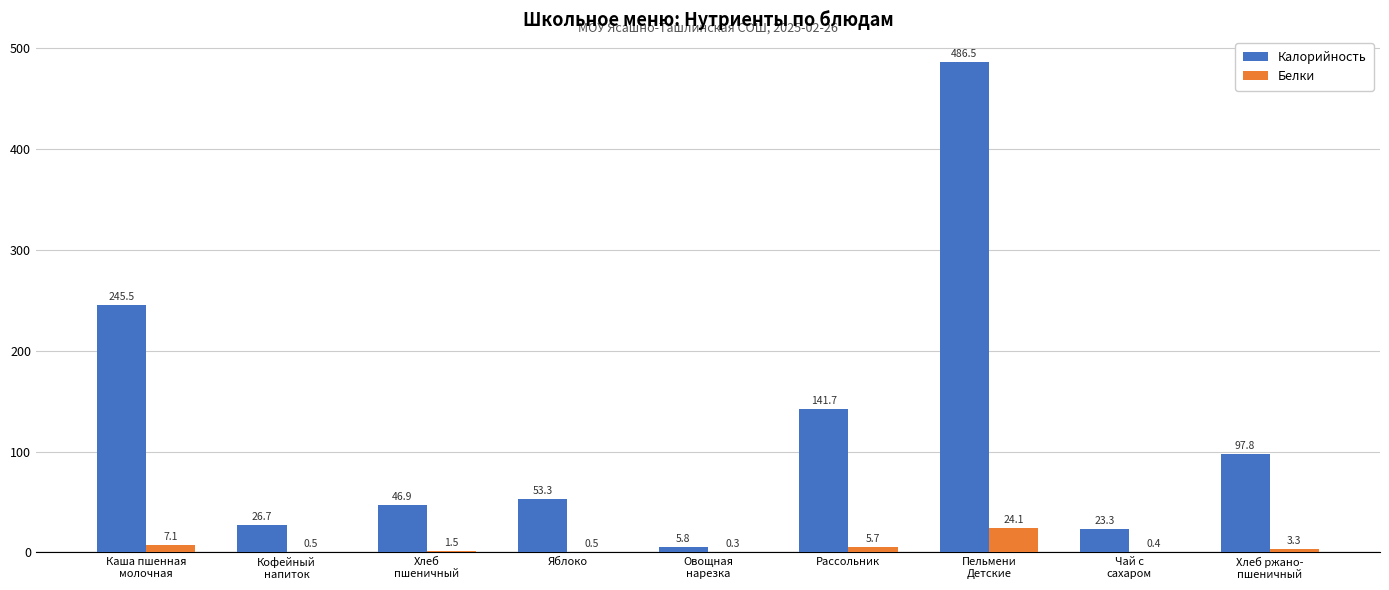

At which category does the chart reach its peak across all series?

Пельмени
Детские